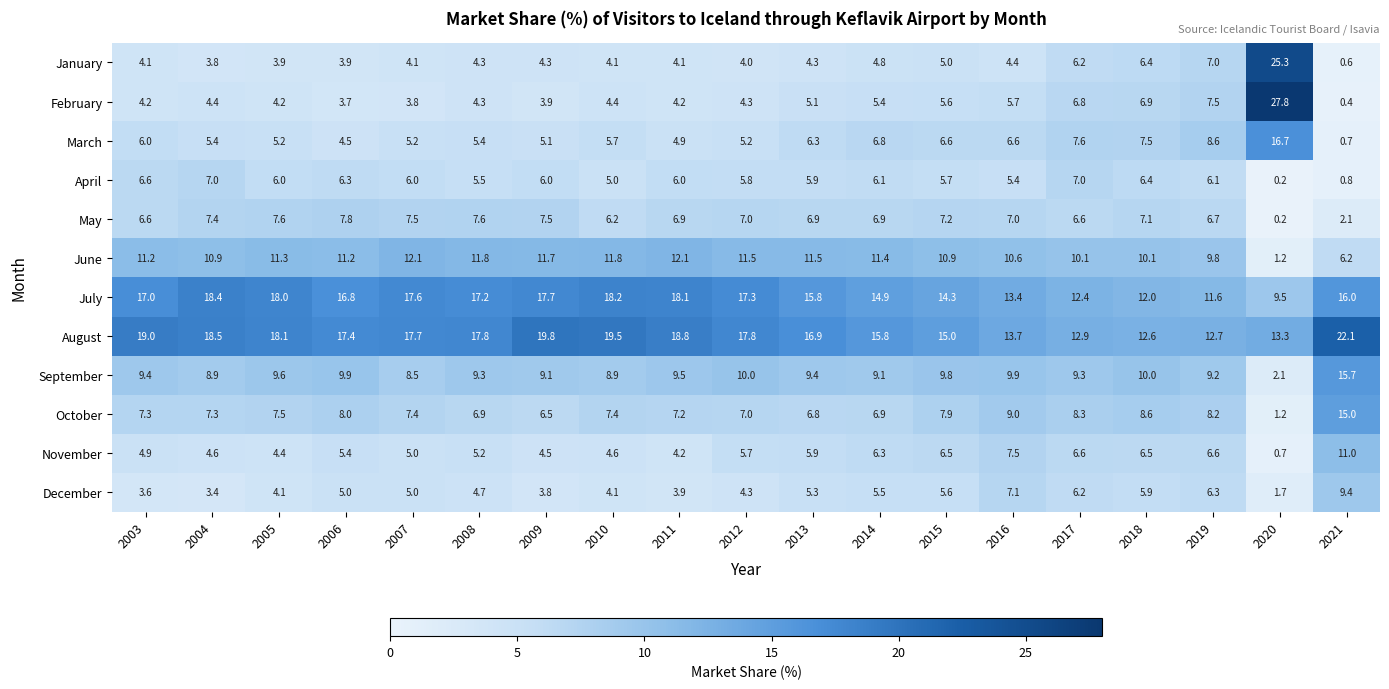

The November series shows 1.2 at 2011. True or false?

False